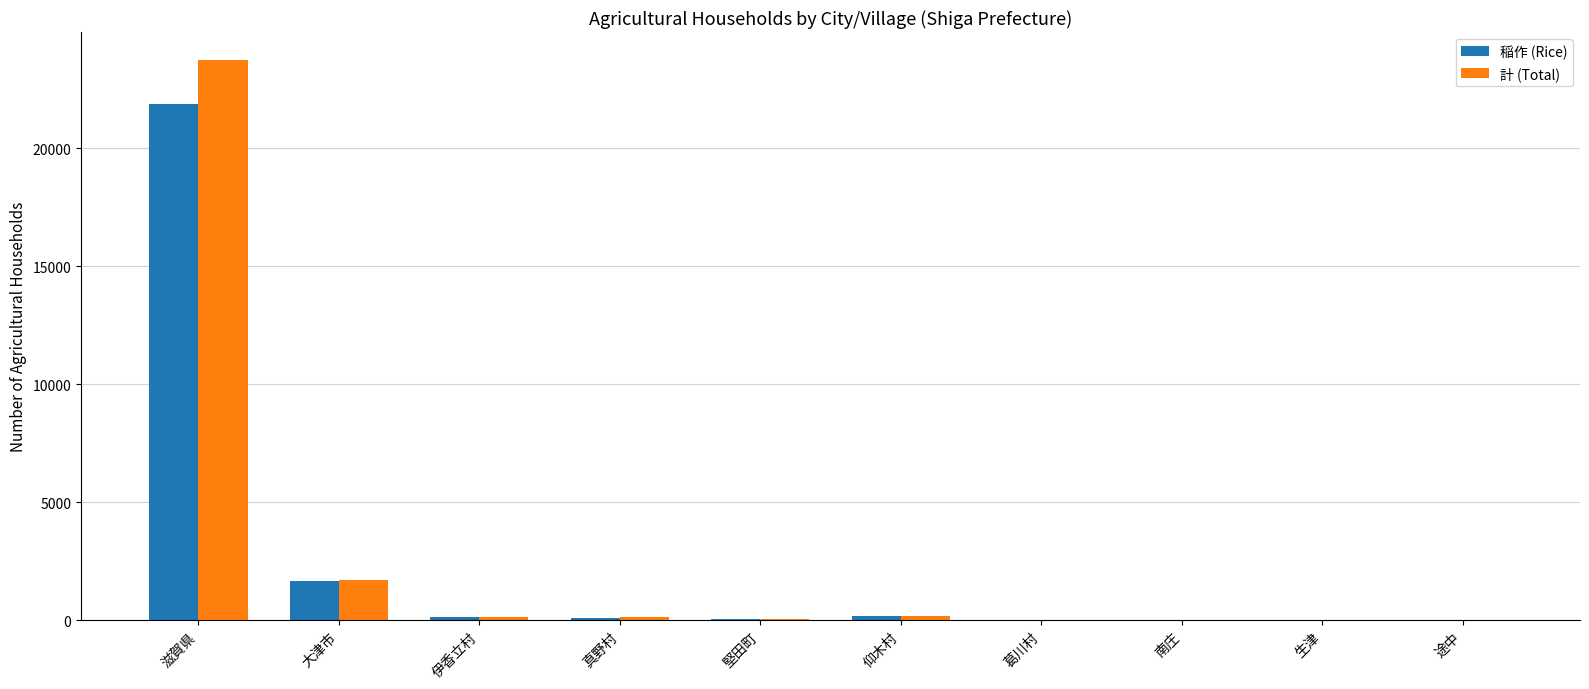

The value of 稲作 (Rice) at 大津市 is 901. True or false?

False